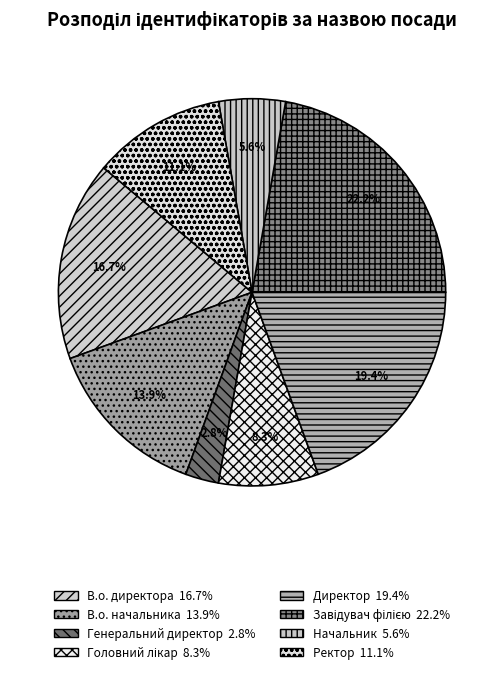

What is the largest slice in the pie chart?

Завідувач філією